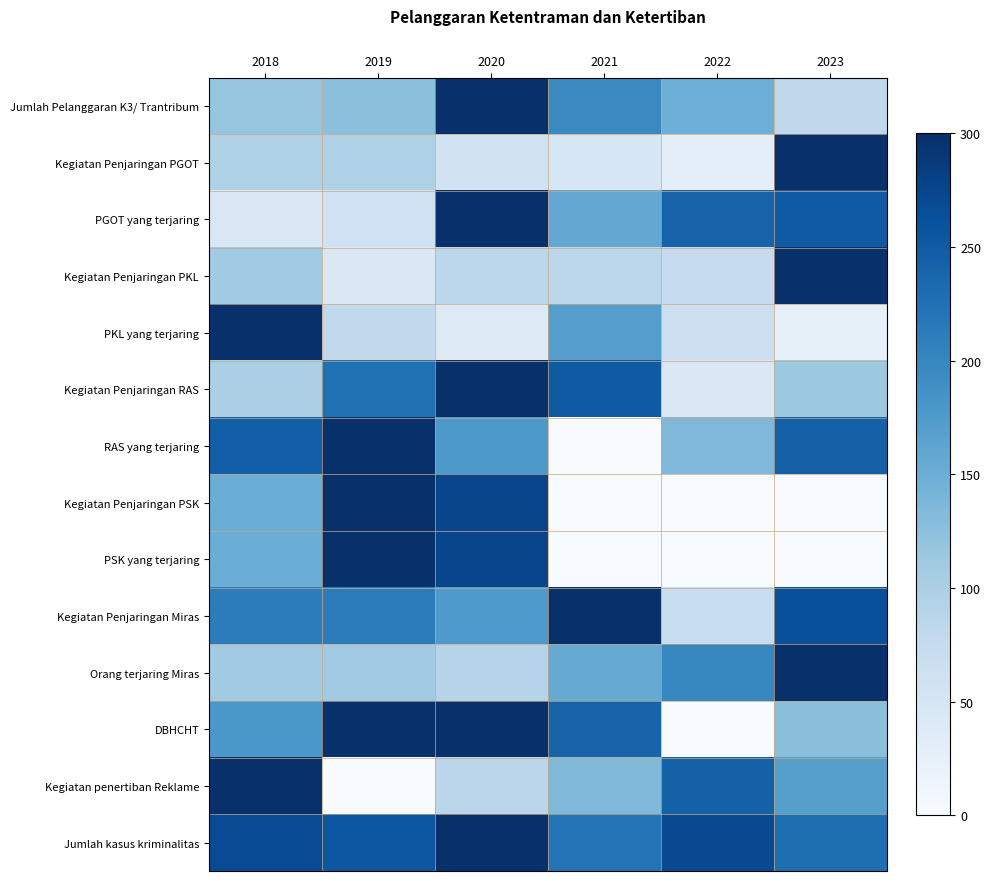

At which category is the sum across all series the highest?

2020